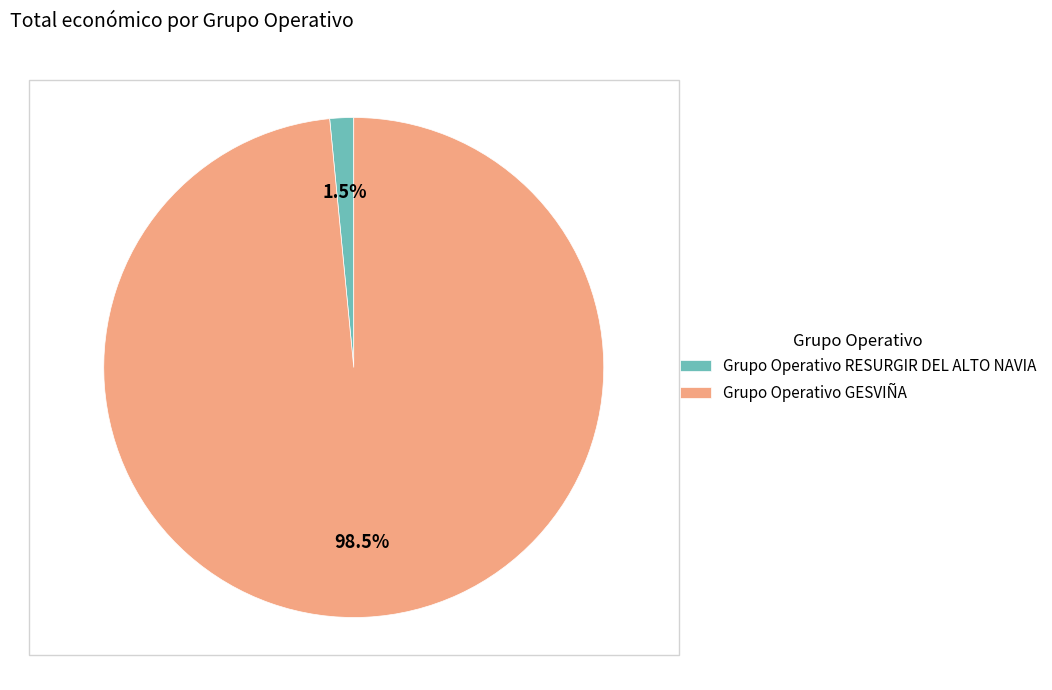

To the nearest percent, what is the difference between the Grupo Operativo GESVIÑA and Grupo Operativo RESURGIR DEL ALTO NAVIA slice percentages?

97%